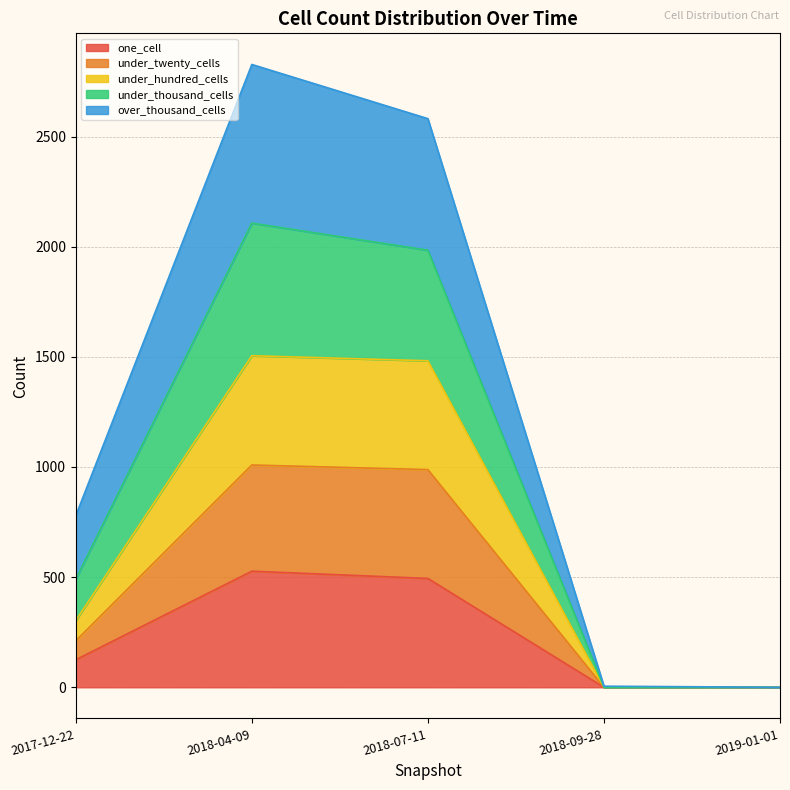

What is the label of the 4th point from the right?

2018-04-09